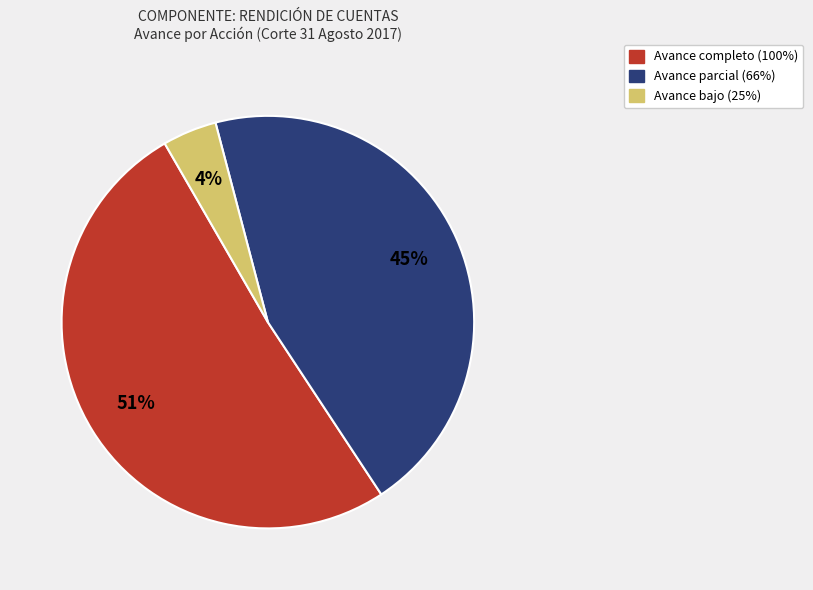

To the nearest percent, what percentage of the pie is Avance completo (100%)?

51%